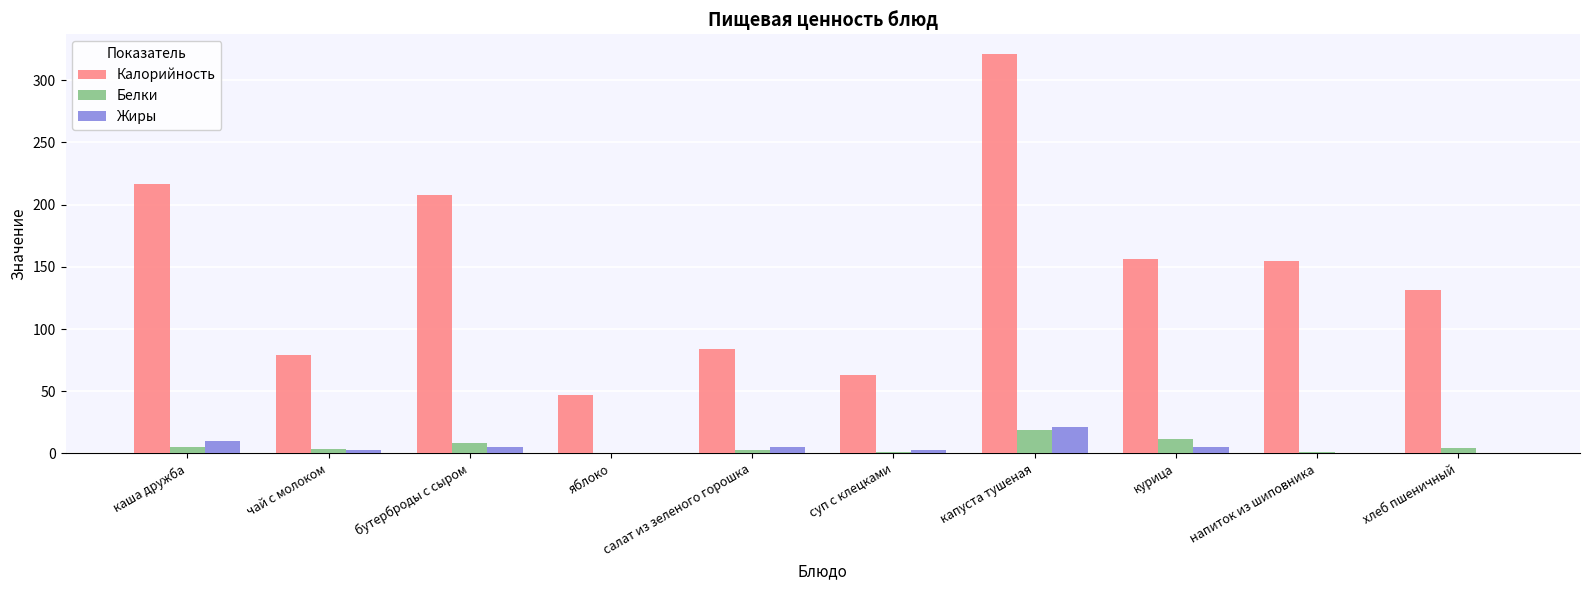

The Калорийность series shows 83.6 at салат из зеленого горошка. True or false?

True